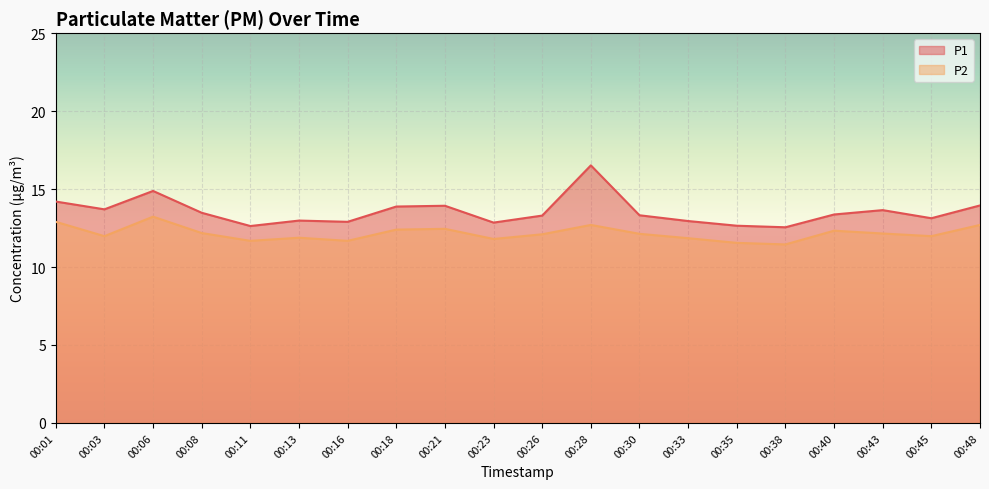

True or false: P1 and P2 cross at least once.

False